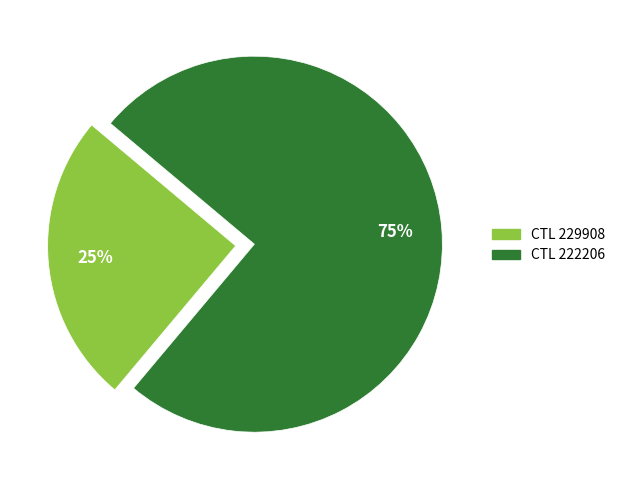

To the nearest percent, what is the difference between the largest and smallest slice percentages?

50%